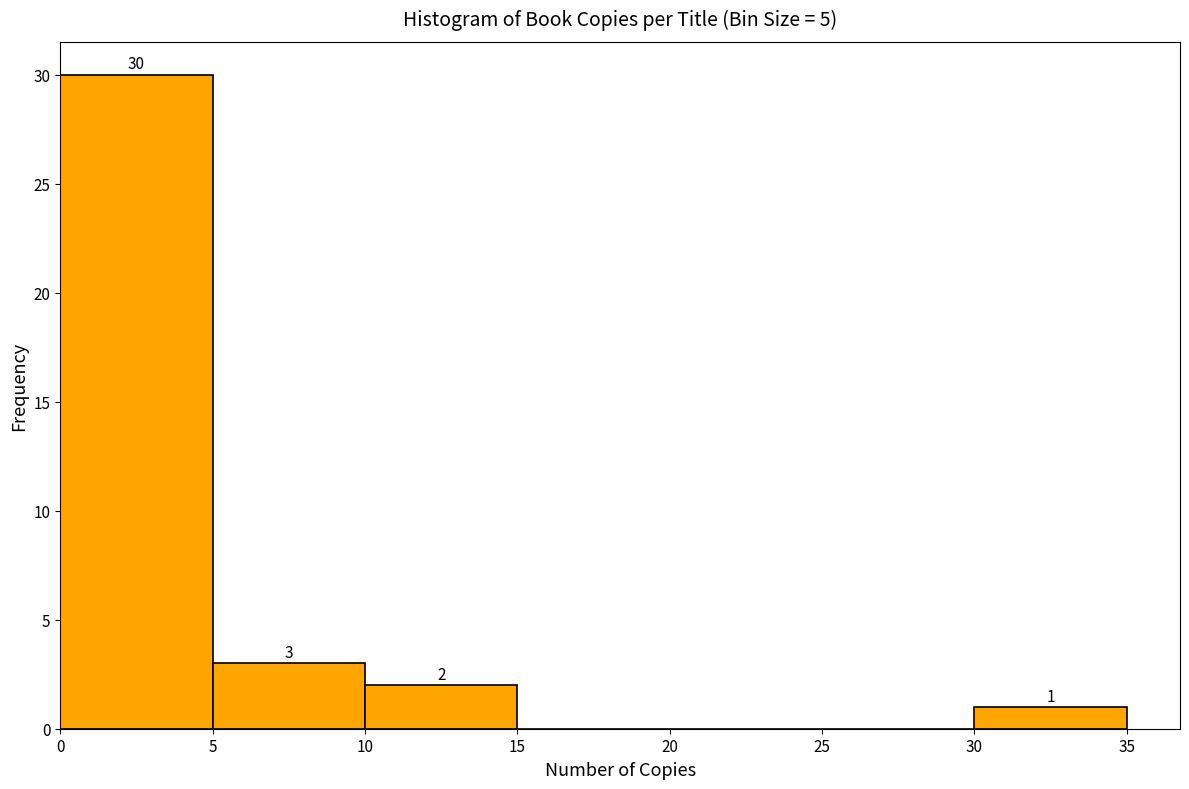

Which range on the x-axis has the tallest bar?

0 to 5